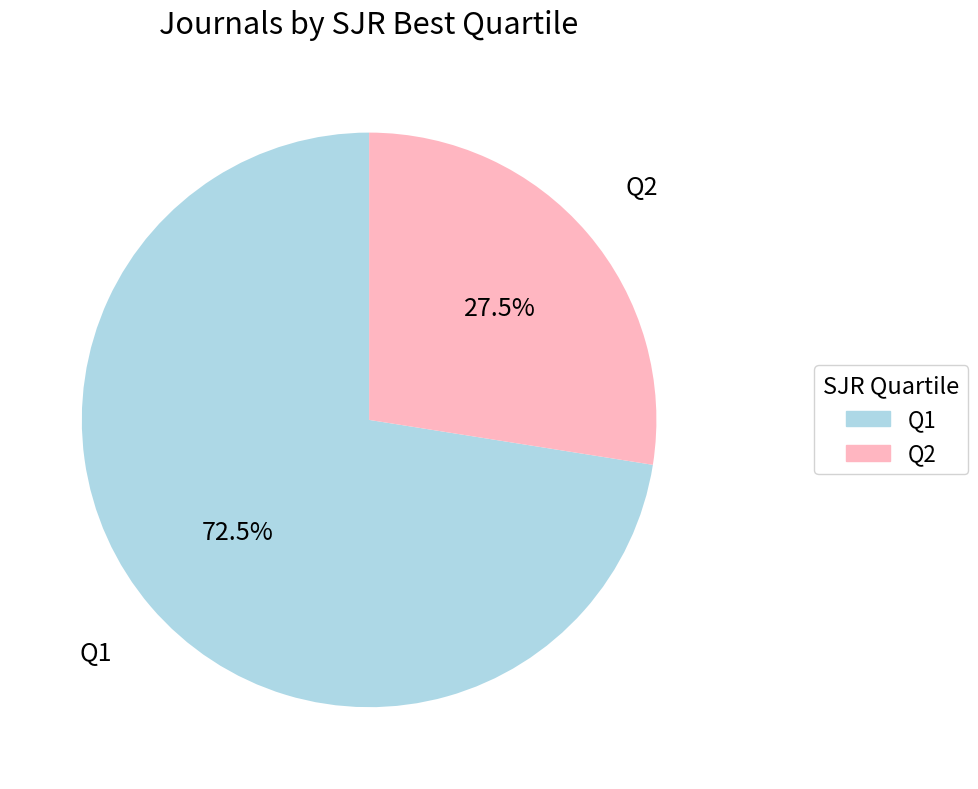

Which category has the biggest portion of the pie?

Q1